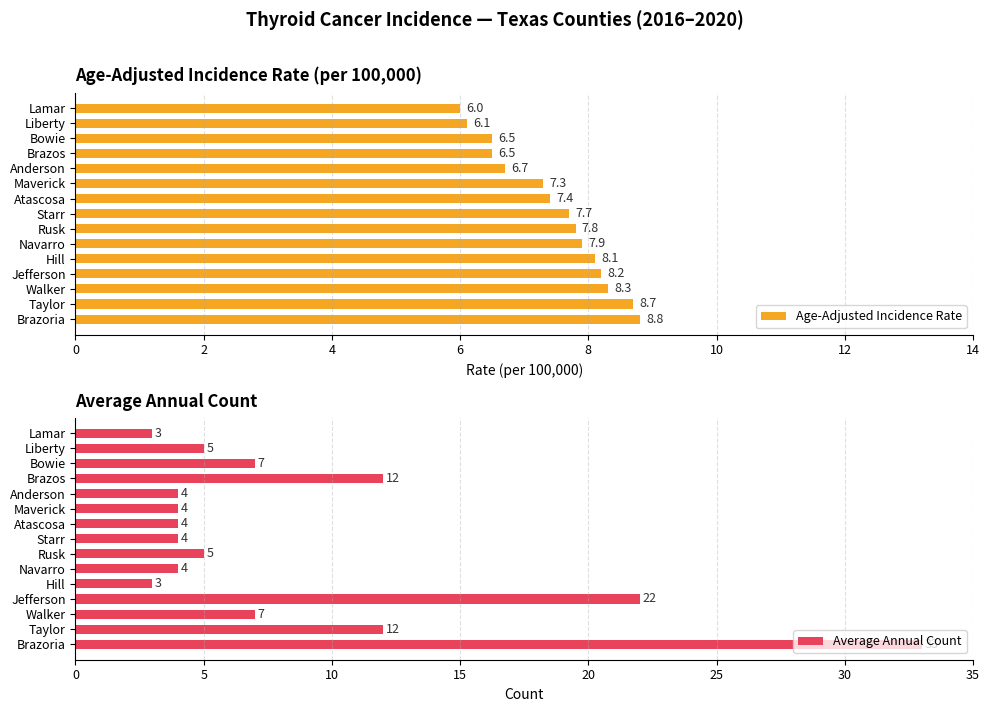

Rank the series by their average value, from lowest to highest.

Age-Adjusted Incidence Rate, Average Annual Count